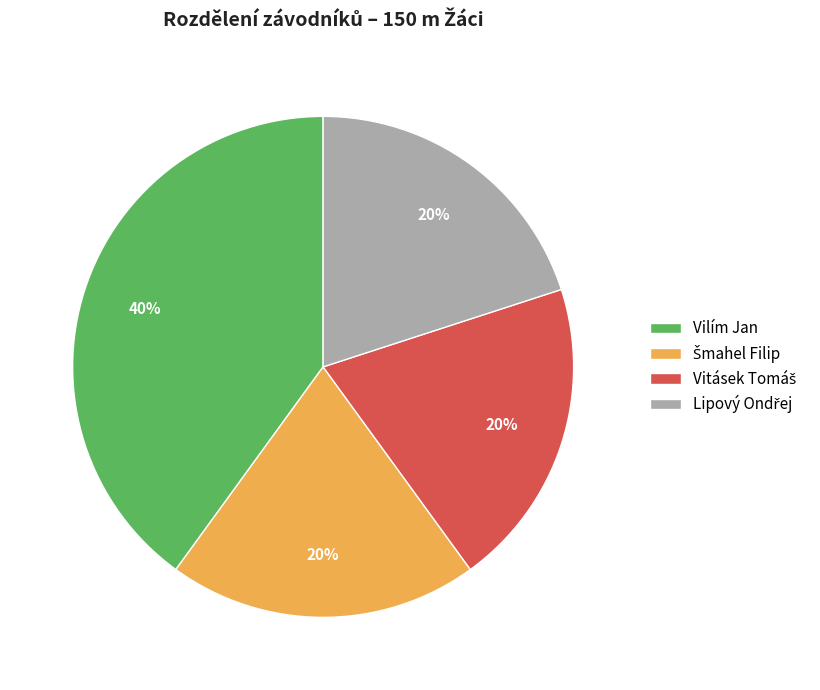

Is there any slice that represents more than half of the pie?

No